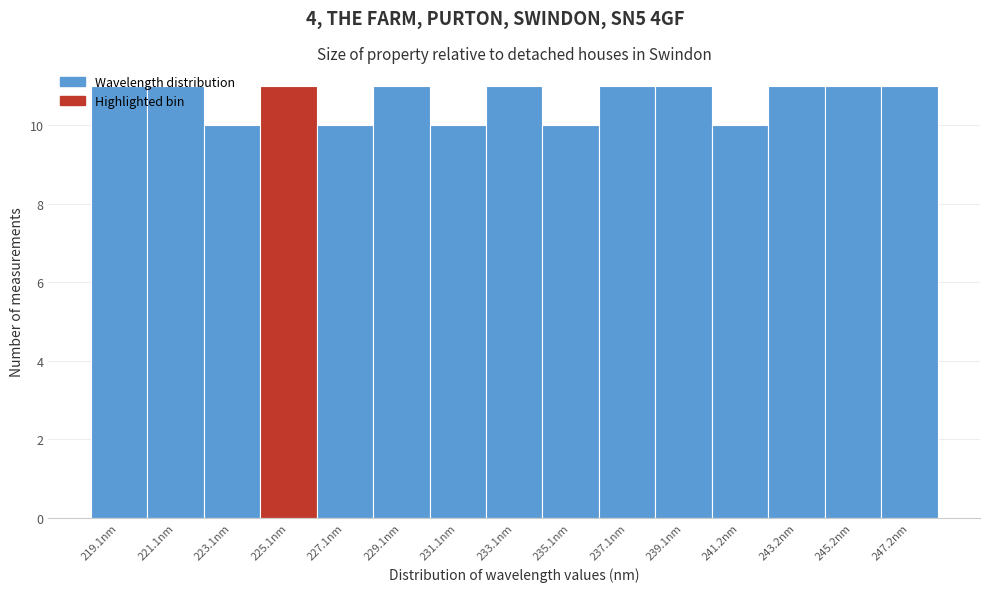

Reading left to right, list every bar in this chart as the range it spans on the x-axis followed by its height. Neither the bar edges nor the heights are printed on the chart, so give them approximately, as read against the axes.

218 to 220: 11
220 to 222: 11
222 to 224: 10
224 to 226: 11
226 to 228: 10
228 to 230: 11
230 to 232: 10
232 to 234: 11
234 to 236: 10
236 to 238: 11
238 to 240: 11
240 to 242: 10
242 to 244: 11
244 to 246: 11
246 to 248: 11